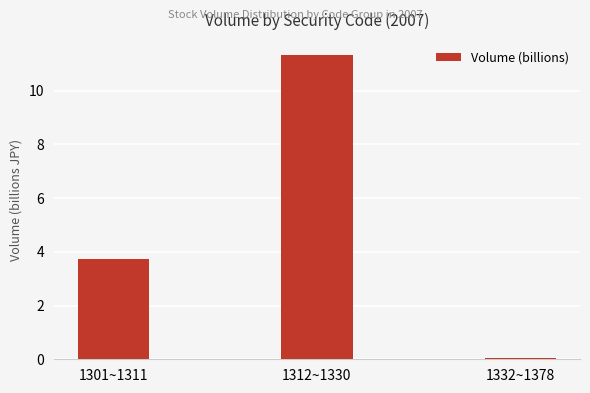

How many data points does each series have?

3